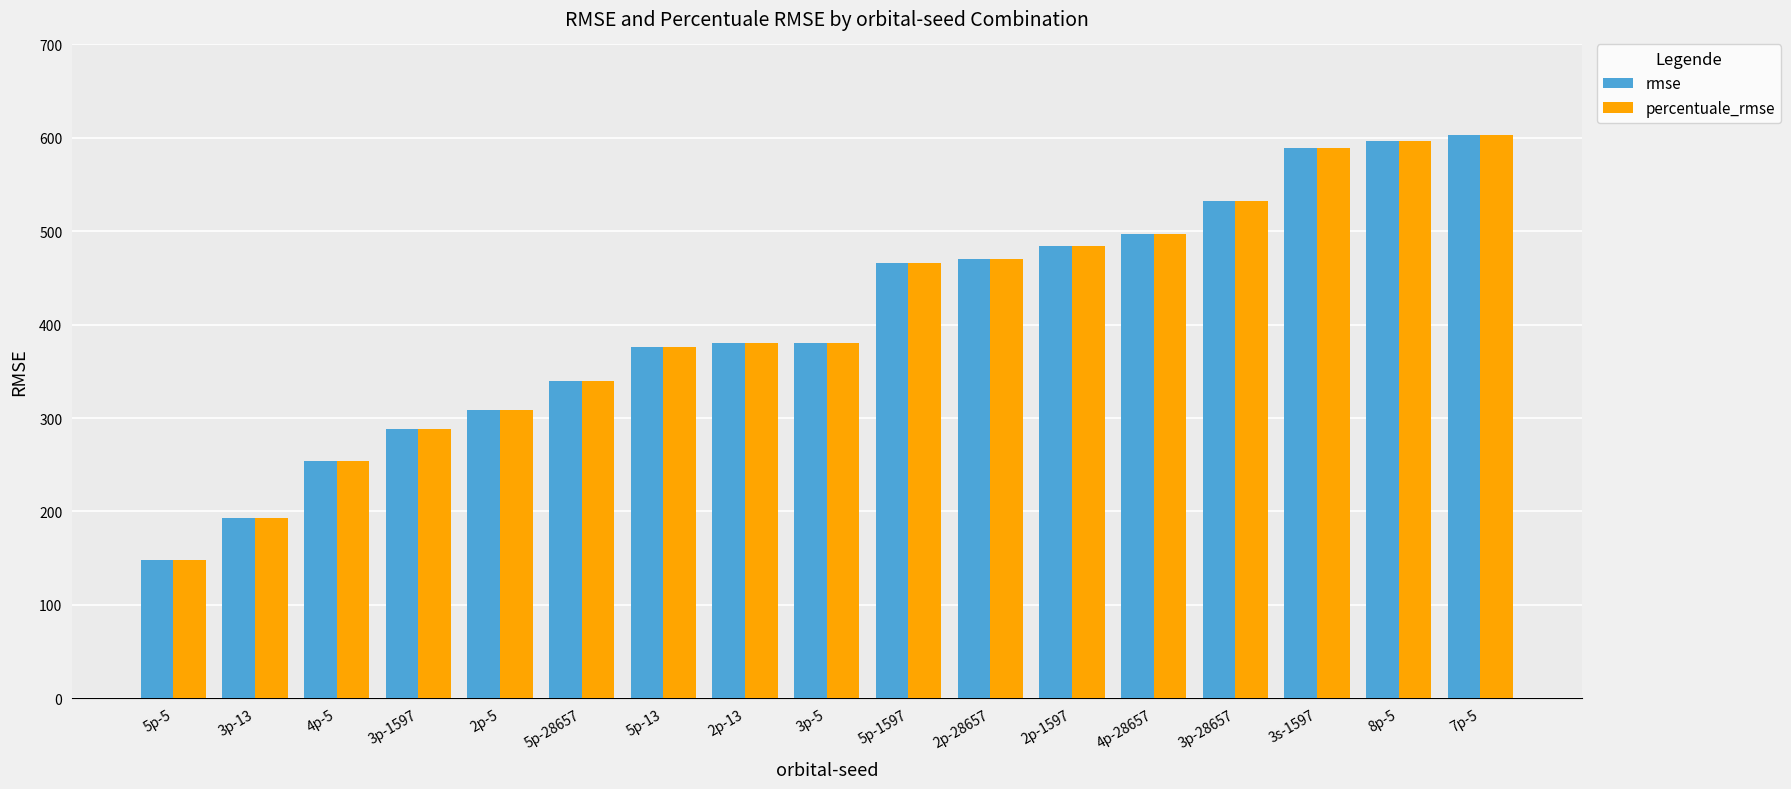

What is the difference between the percentuale_rmse values at 2p-13 and 3p-1597?

91.7